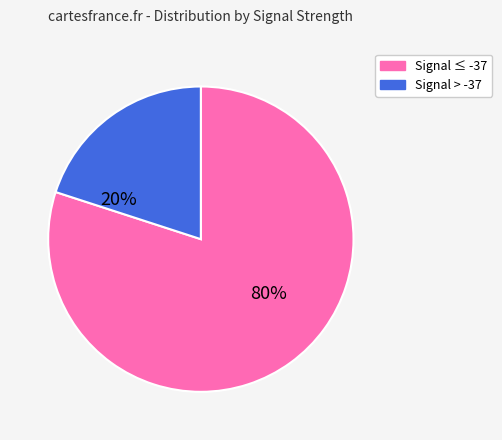

To the nearest percent, what is the difference between the largest and smallest slice percentages?

60%